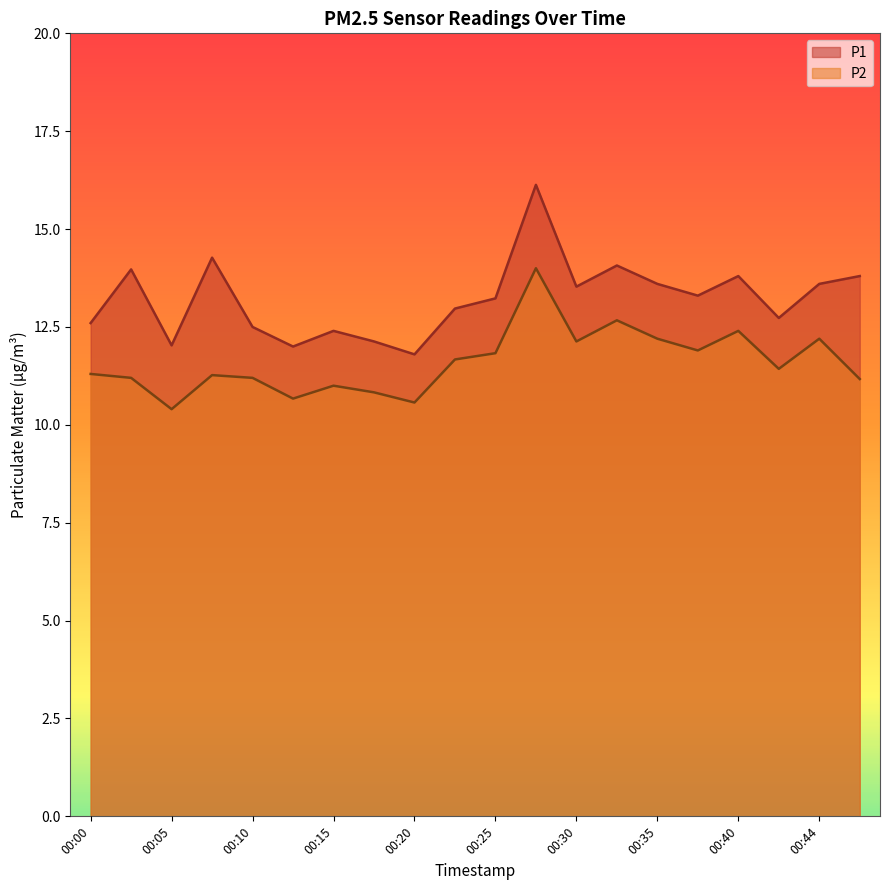

What is the value of the P2 point at the 3rd from the left?

10.4